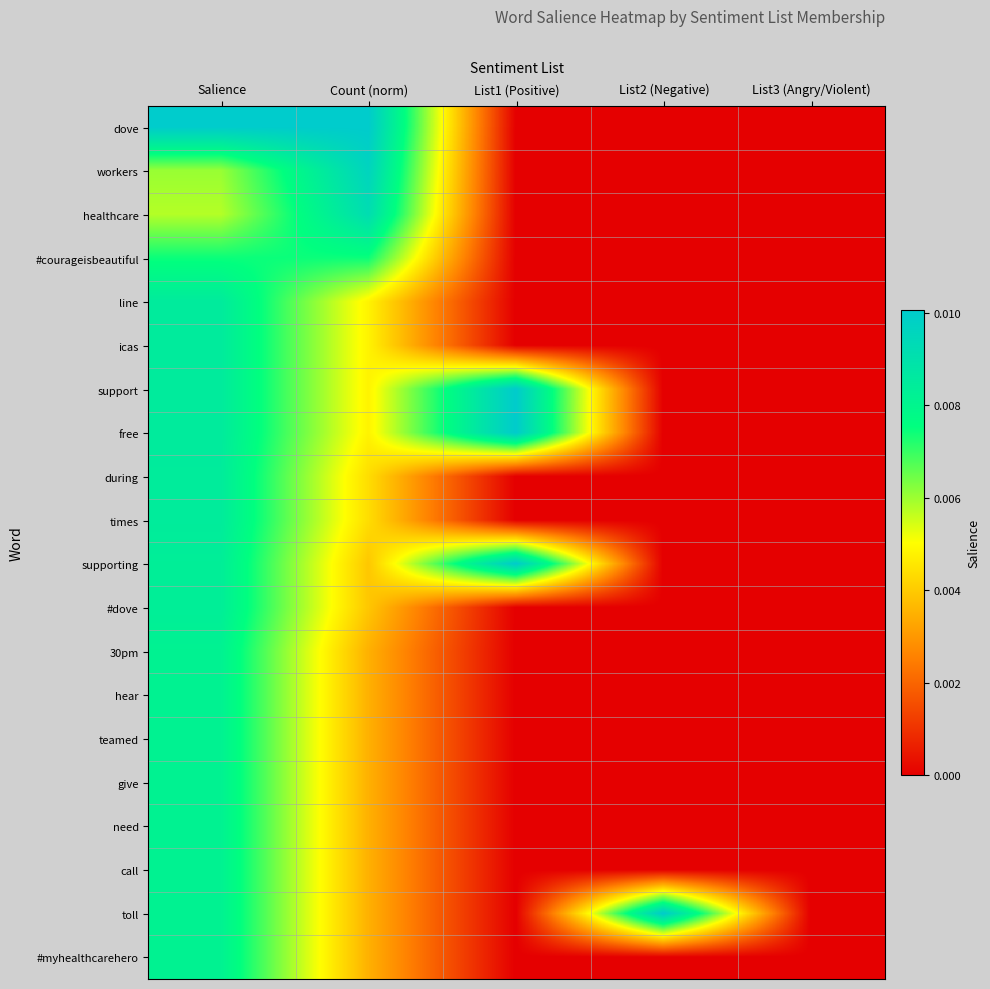

Reading left to right, list all the values displayed in this chart.

dove: Salience=0.0	Count (norm)=0.0	List1 (Positive)=0.0	List2 (Negative)=0.0	List3 (Angry/Violent)=0.0
workers: Salience=0.0	Count (norm)=0.0	List1 (Positive)=0.0	List2 (Negative)=0.0	List3 (Angry/Violent)=0.0
healthcare: Salience=0.0	Count (norm)=0.0	List1 (Positive)=0.0	List2 (Negative)=0.0	List3 (Angry/Violent)=0.0
#courageisbeautiful: Salience=0.0	Count (norm)=0.0	List1 (Positive)=0.0	List2 (Negative)=0.0	List3 (Angry/Violent)=0.0
line: Salience=0.0	Count (norm)=0.0	List1 (Positive)=0.0	List2 (Negative)=0.0	List3 (Angry/Violent)=0.0
icas: Salience=0.0	Count (norm)=0.0	List1 (Positive)=0.0	List2 (Negative)=0.0	List3 (Angry/Violent)=0.0
support: Salience=0.0	Count (norm)=0.0	List1 (Positive)=0.0	List2 (Negative)=0.0	List3 (Angry/Violent)=0.0
free: Salience=0.0	Count (norm)=0.0	List1 (Positive)=0.0	List2 (Negative)=0.0	List3 (Angry/Violent)=0.0
during: Salience=0.0	Count (norm)=0.0	List1 (Positive)=0.0	List2 (Negative)=0.0	List3 (Angry/Violent)=0.0
times: Salience=0.0	Count (norm)=0.0	List1 (Positive)=0.0	List2 (Negative)=0.0	List3 (Angry/Violent)=0.0
supporting: Salience=0.0	Count (norm)=0.0	List1 (Positive)=0.0	List2 (Negative)=0.0	List3 (Angry/Violent)=0.0
#dove: Salience=0.0	Count (norm)=0.0	List1 (Positive)=0.0	List2 (Negative)=0.0	List3 (Angry/Violent)=0.0
30pm: Salience=0.0	Count (norm)=0.0	List1 (Positive)=0.0	List2 (Negative)=0.0	List3 (Angry/Violent)=0.0
hear: Salience=0.0	Count (norm)=0.0	List1 (Positive)=0.0	List2 (Negative)=0.0	List3 (Angry/Violent)=0.0
teamed: Salience=0.0	Count (norm)=0.0	List1 (Positive)=0.0	List2 (Negative)=0.0	List3 (Angry/Violent)=0.0
give: Salience=0.0	Count (norm)=0.0	List1 (Positive)=0.0	List2 (Negative)=0.0	List3 (Angry/Violent)=0.0
need: Salience=0.0	Count (norm)=0.0	List1 (Positive)=0.0	List2 (Negative)=0.0	List3 (Angry/Violent)=0.0
call: Salience=0.0	Count (norm)=0.0	List1 (Positive)=0.0	List2 (Negative)=0.0	List3 (Angry/Violent)=0.0
toll: Salience=0.0	Count (norm)=0.0	List1 (Positive)=0.0	List2 (Negative)=0.0	List3 (Angry/Violent)=0.0
#myhealthcarehero: Salience=0.0	Count (norm)=0.0	List1 (Positive)=0.0	List2 (Negative)=0.0	List3 (Angry/Violent)=0.0